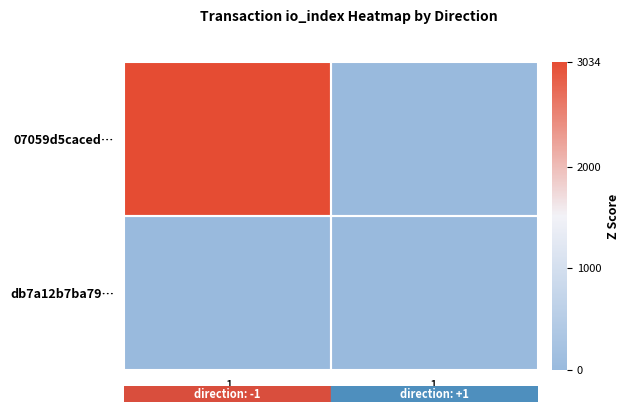

Reading right to left, list all the values displayed in this chart.

07059d5caced…: 1=0	-1=3034
db7a12b7ba79…: 1=11	-1=0